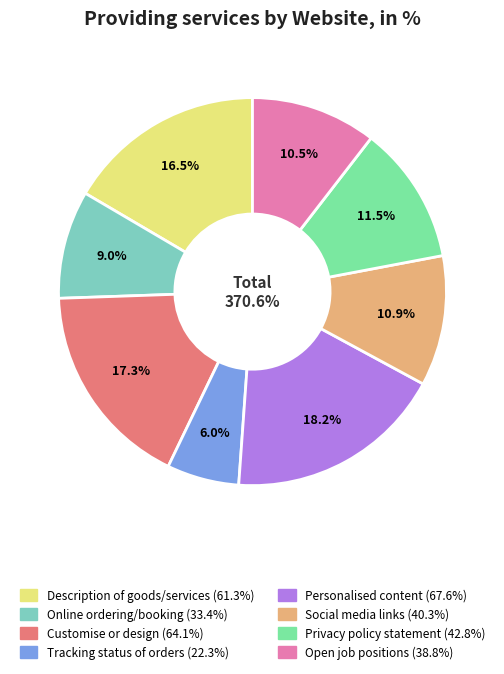

Rank the categories by value from highest to lowest.

Personalised content in the website for visitors, Possibility for visitors to customise or design, Description of goods or services, price, A privacy policy statement or privacy seal, Links or references to the enterprise social media, Advertisement of open job positions, Online ordering or reservation or booking, Tracking or status of orders placed